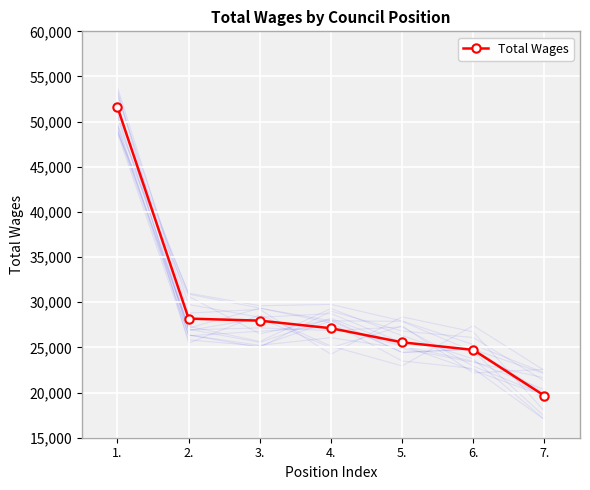

Between 6. and 5., which is larger?

5.